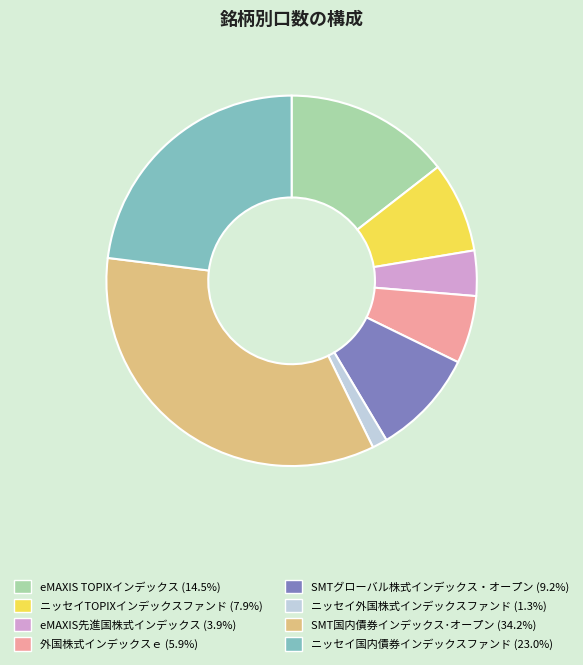

What is the largest slice in the pie chart?

SMT国内債券インデックス･オープン